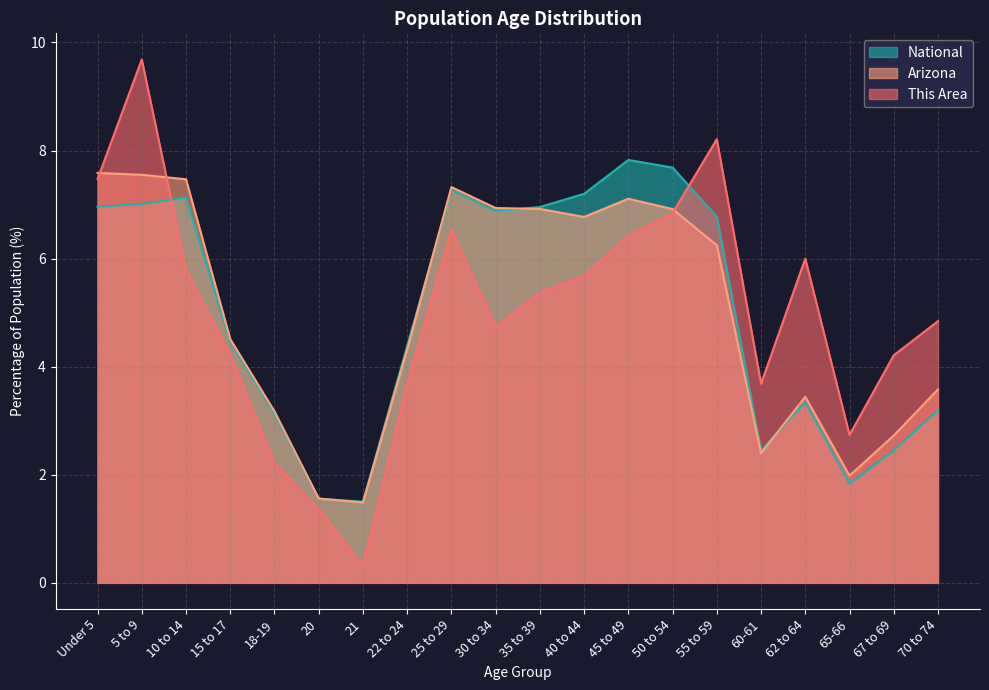

What is the sum of the Arizona values at 18-19 and 22 to 24?

7.5